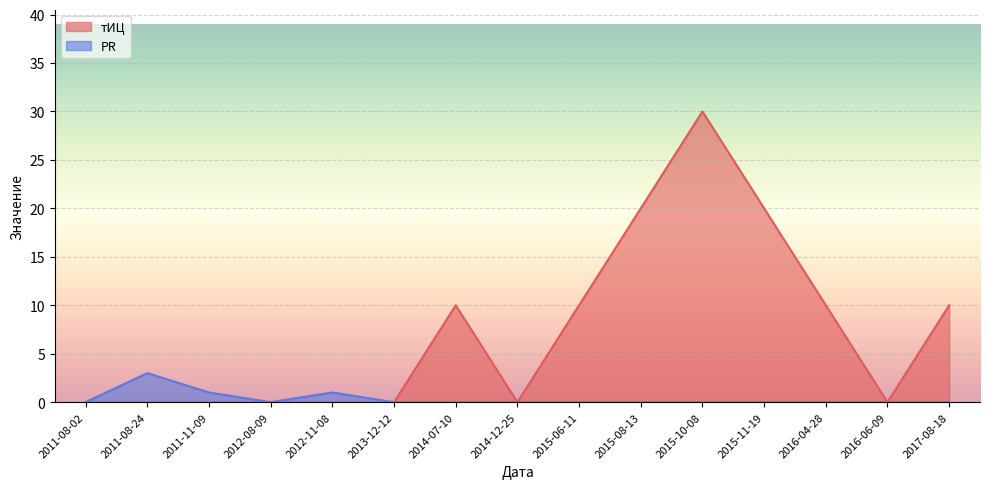

At how many categories does at least one series exceed 23?

1